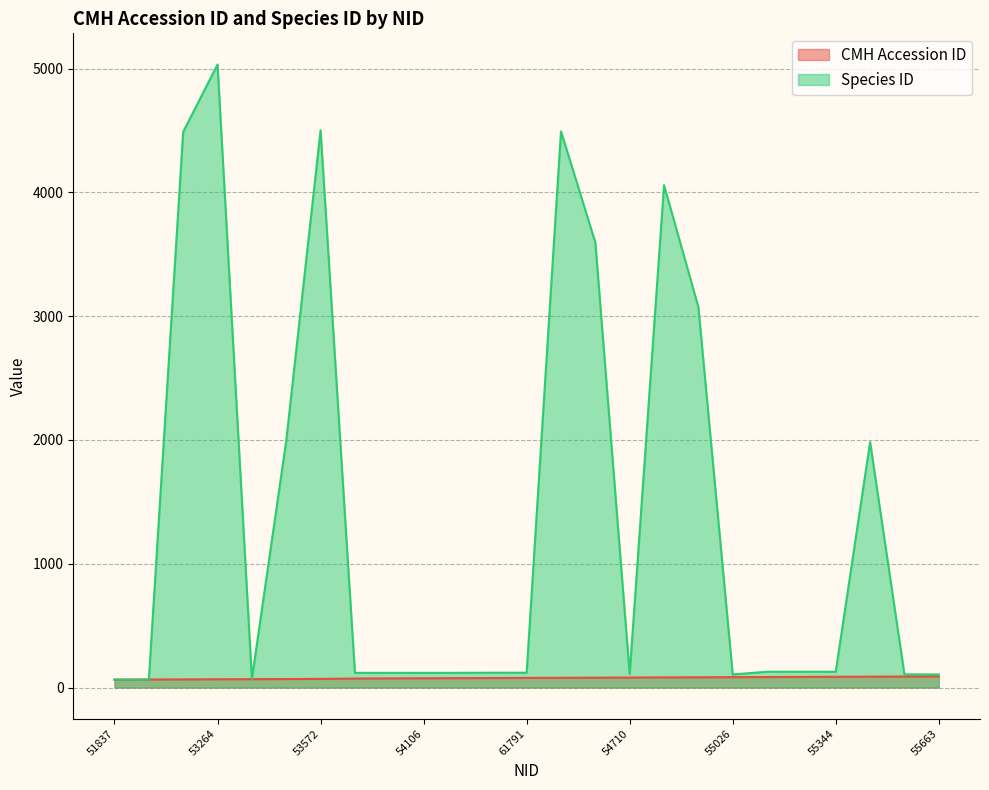

Reading left to right, transcribe all the data shown in this chart.

CMH Accession ID: 51837=64	52716=65	53161=66	53264=67	53365=68	53471=69	53572=70	53886=73	53995=74	54106=75	54210=76	61790=77	61791=78	54513=79	54607=80	54710=81	54817=82	54926=83	55026=84	55132=85	55240=86	55344=87	55449=88	55555=89	55663=90
Species ID: 51837=65	52716=64	53161=4489	53264=5033	53365=70	53471=1992	53572=4502	53886=119	53995=119	54106=119	54210=119	61790=120	61791=120	54513=4493	54607=3595	54710=109	54817=4058	54926=3074	55026=106	55132=128	55240=128	55344=128	55449=1983	55555=106	55663=106